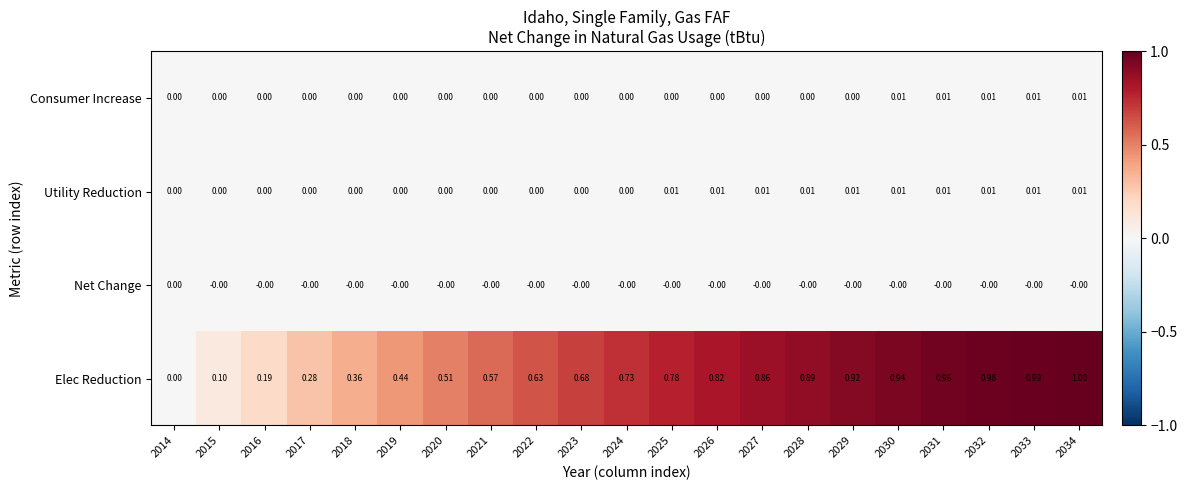

Which series has the largest total across all categories?

Elec Reduction